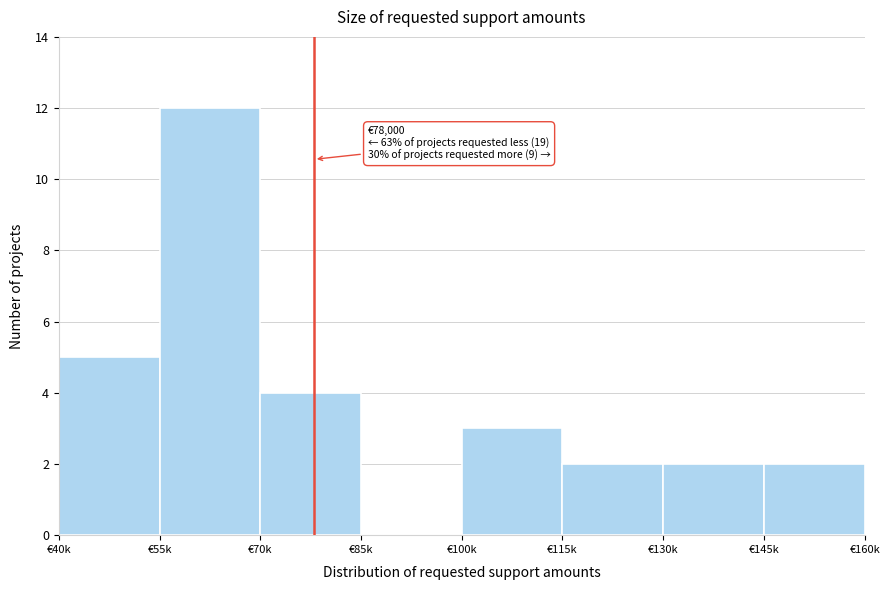

Reading left to right, transcribe all the data shown in this chart.

€40k=5	€55k=12	€70k=4	€85k=0	€100k=3	€115k=2	€130k=2	€145k=2